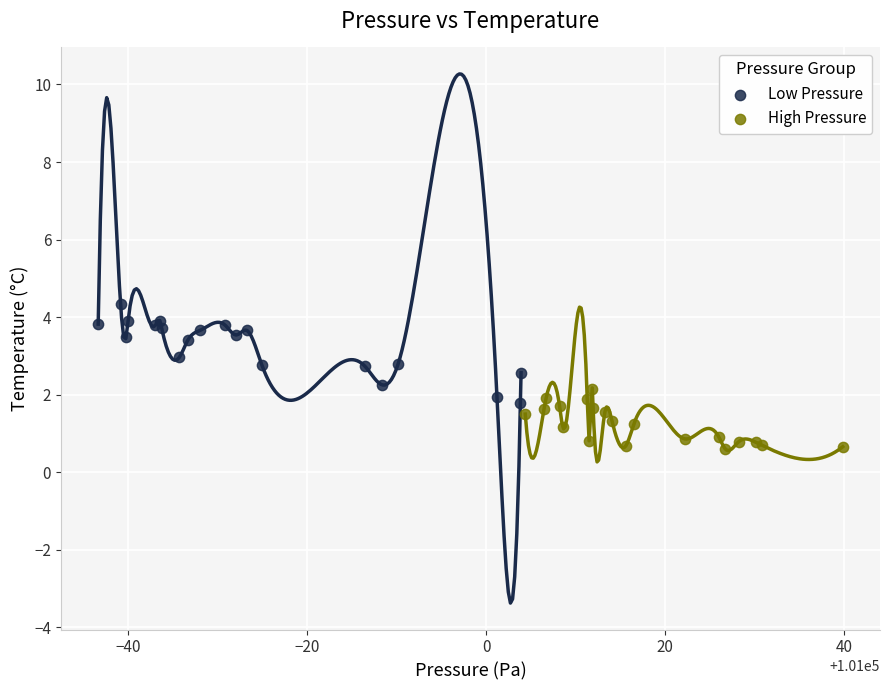

Which series contains the lowest Y value?

High Pressure